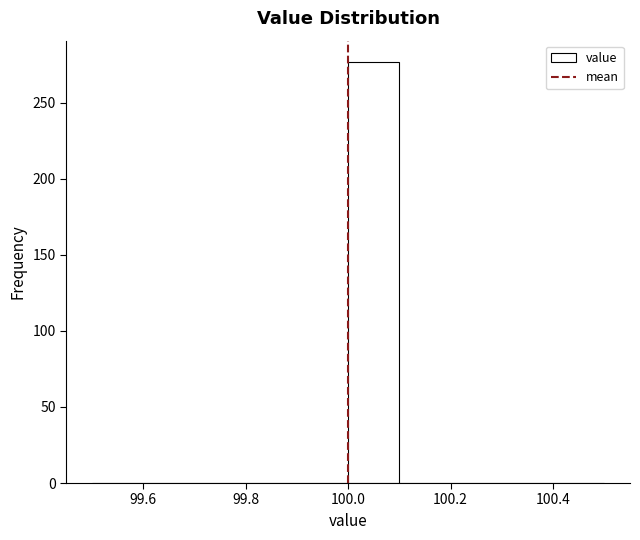

Over which range of the x-axis is the bar tallest?

100.0 to 100.1